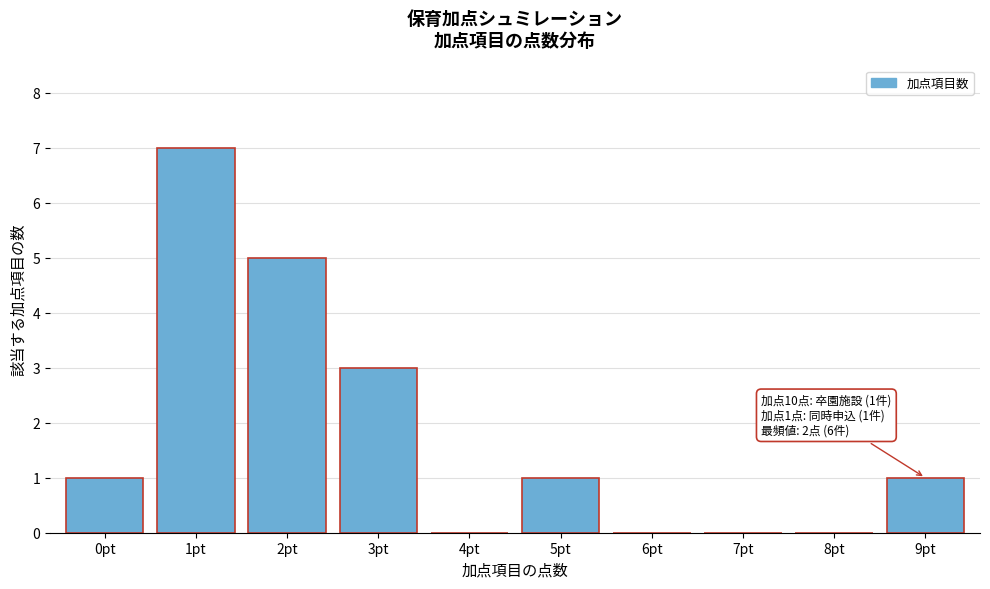

Reading right to left, transcribe all the data shown in this chart.

9pt=1	8pt=0	7pt=0	6pt=0	5pt=1	4pt=0	3pt=3	2pt=5	1pt=7	0pt=1